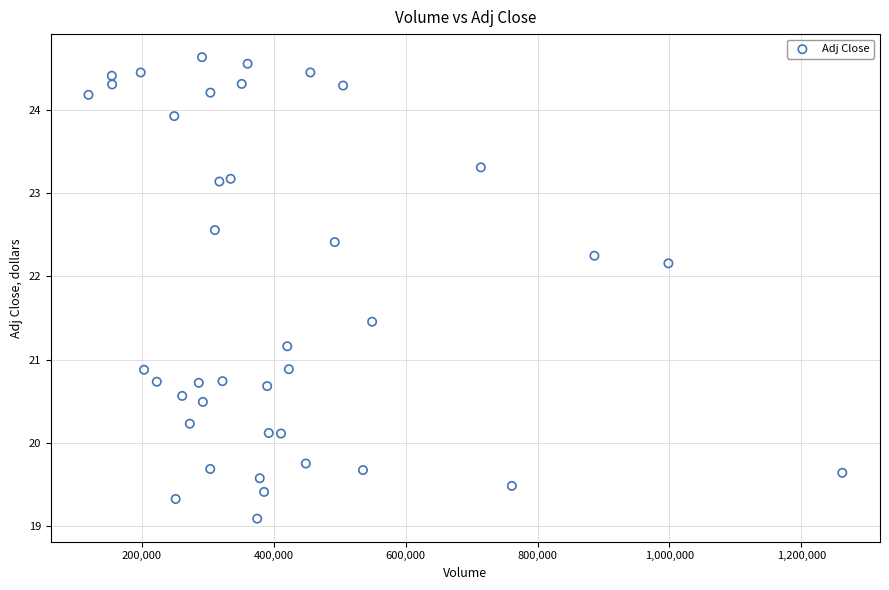

What is the range of X values (max minus min)?

1143100.0